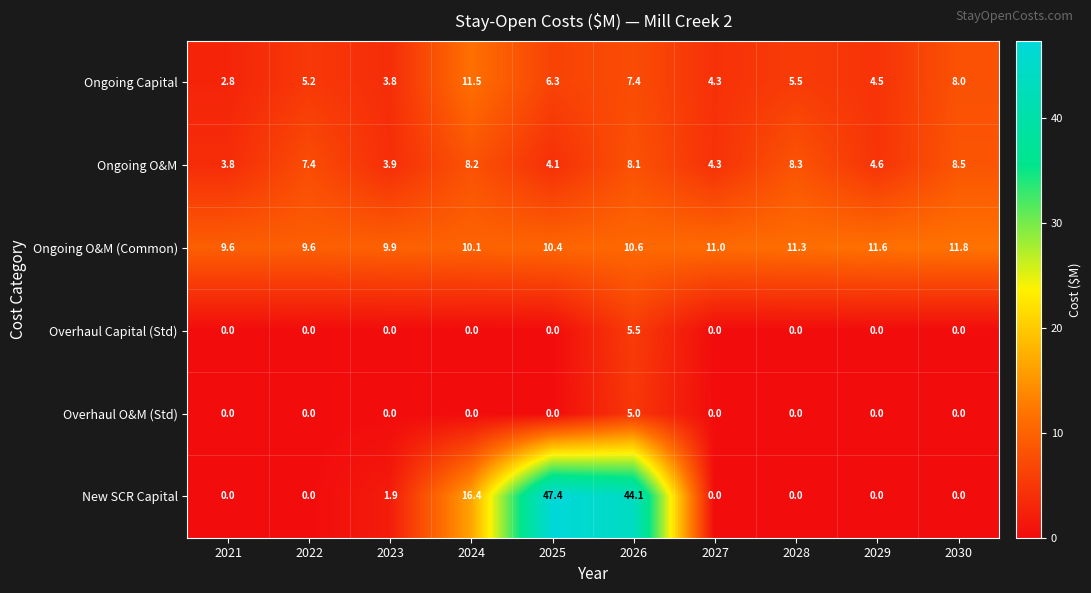

What is the difference between the highest and lowest values at 2026?

39.1